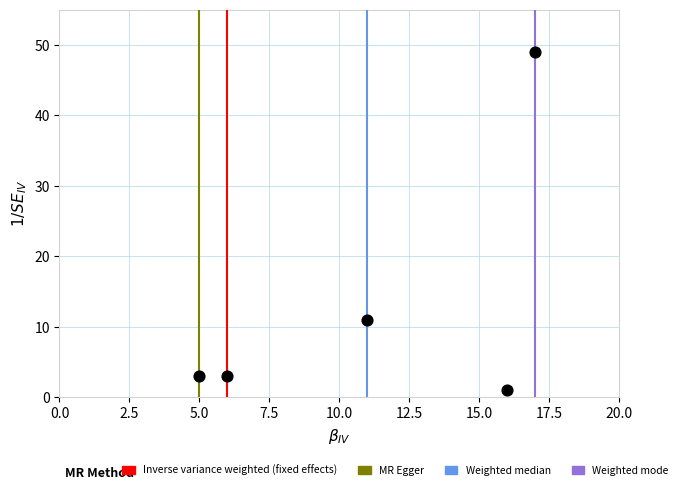

What Y value in the scatter plot is closest to 25?

11